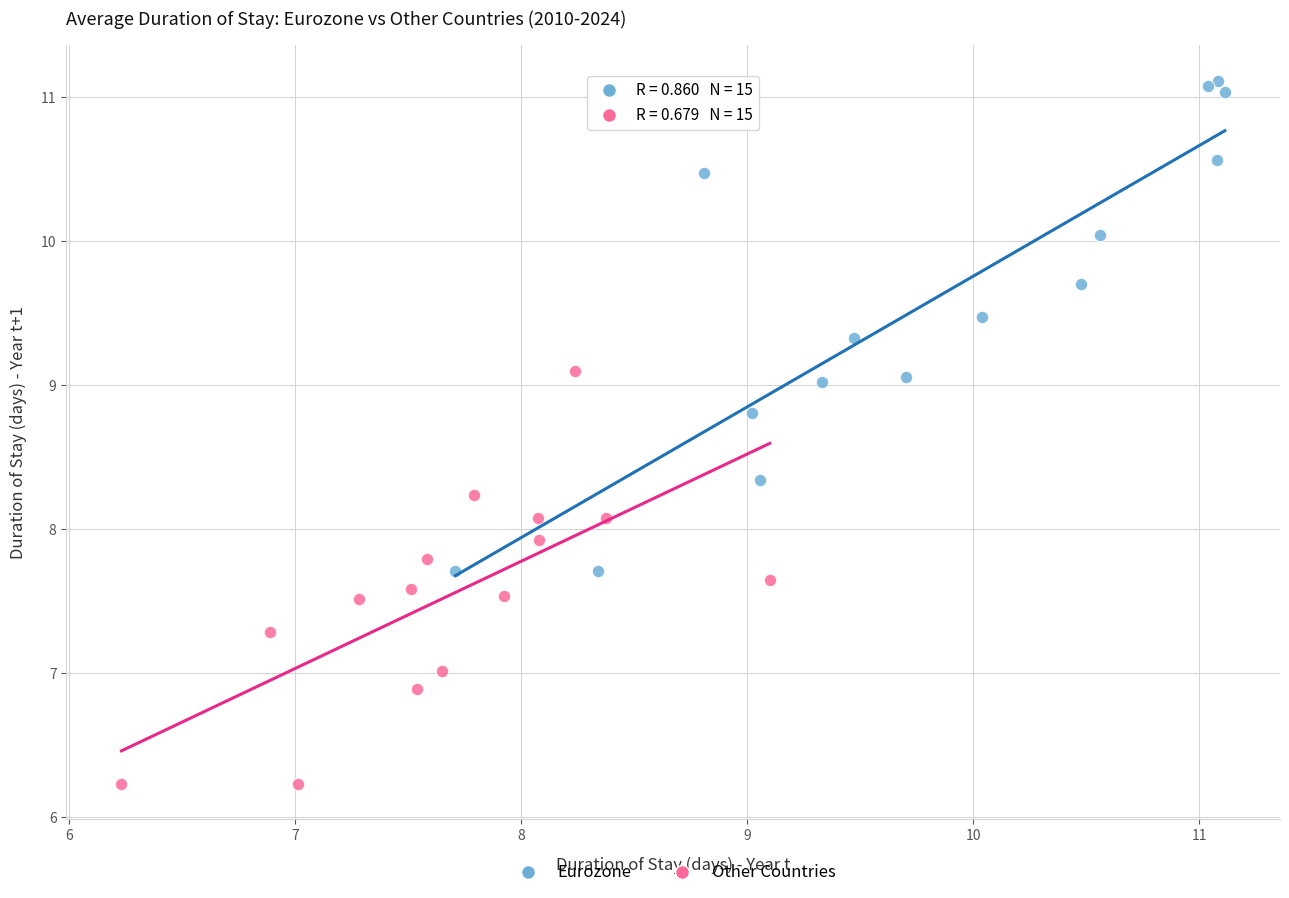

Which series contains the highest Y value?

Eurozone